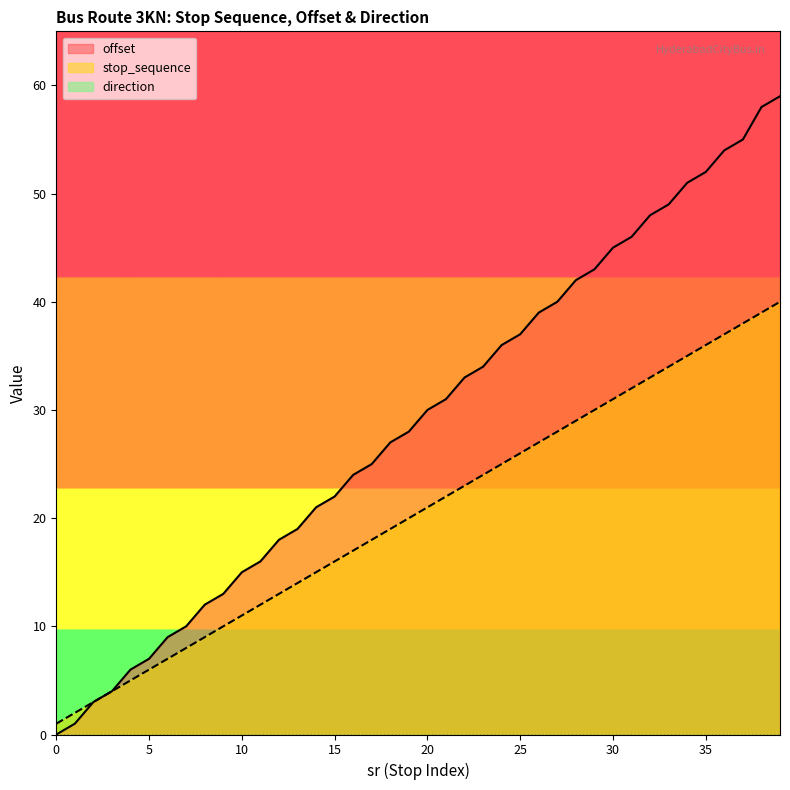

The value of offset at 38 is 32. True or false?

False